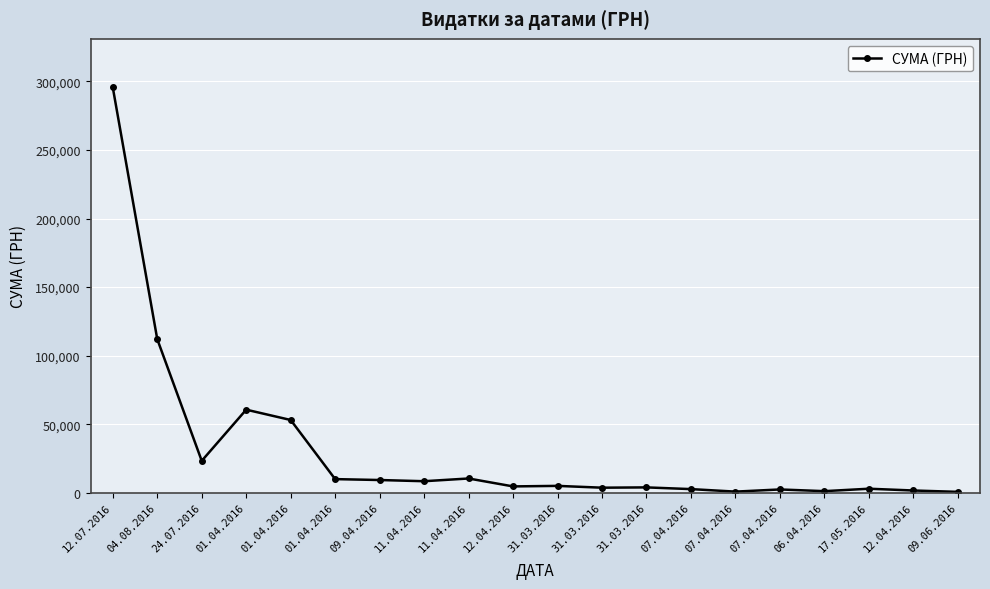

Reading left to right, list all the values displayed in this chart.

12.07.2016=295638.6	04.08.2016=111990.4	24.07.2016=23228.0	01.04.2016=60564.6	01.04.2016=53028.9	01.04.2016=9898.4	09.04.2016=9235.2	11.04.2016=8360.4	11.04.2016=10355.9	12.04.2016=4573.8	31.03.2016=4960.2	31.03.2016=3635.4	31.03.2016=3855.6	07.04.2016=2607.0	07.04.2016=774.4	07.04.2016=2354.0	06.04.2016=1111.6	17.05.2016=2886.0	12.04.2016=1592.4	09.06.2016=600.0